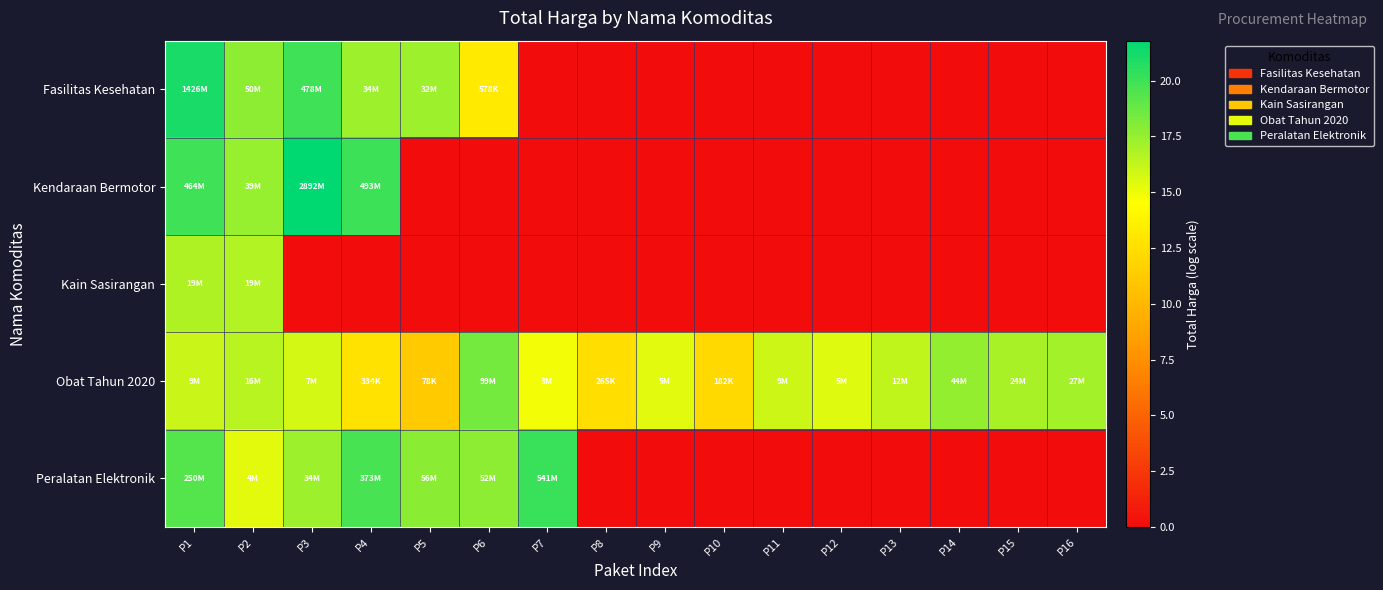

Rank the series at P12 from lowest to highest value.

Fasilitas Kesehatan, Kendaraan Bermotor, Kain Sasirangan, Peralatan Elektronik, Obat Tahun 2020